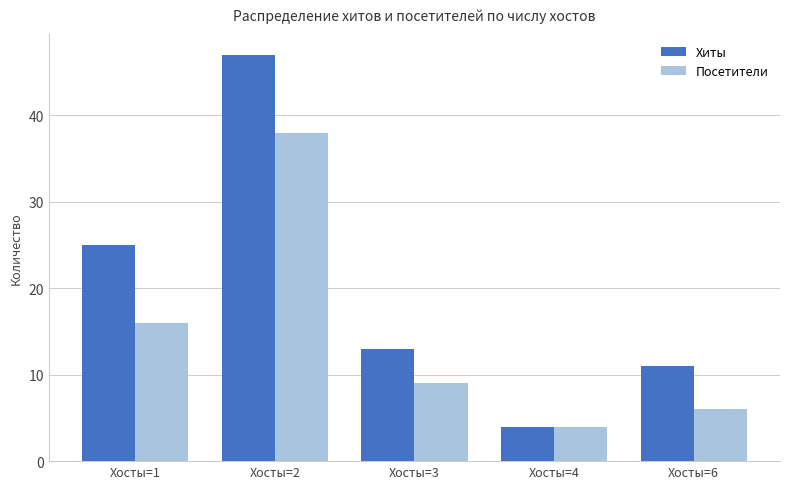

The value of Хиты at Хосты=6 is 4. True or false?

False